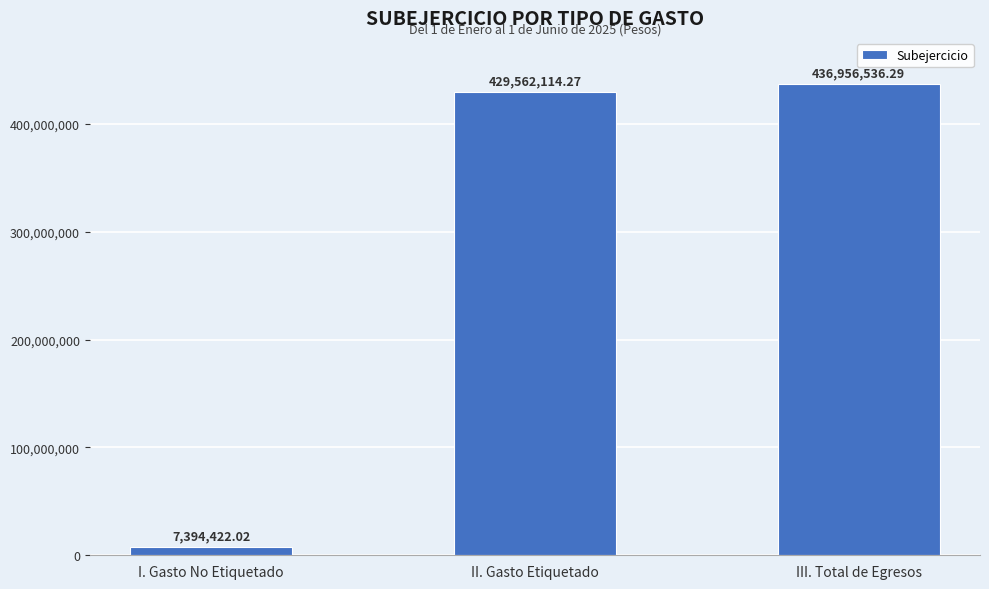

What is the ratio of the value at II. Gasto Etiquetado to the value at I. Gasto No Etiquetado?

58.1